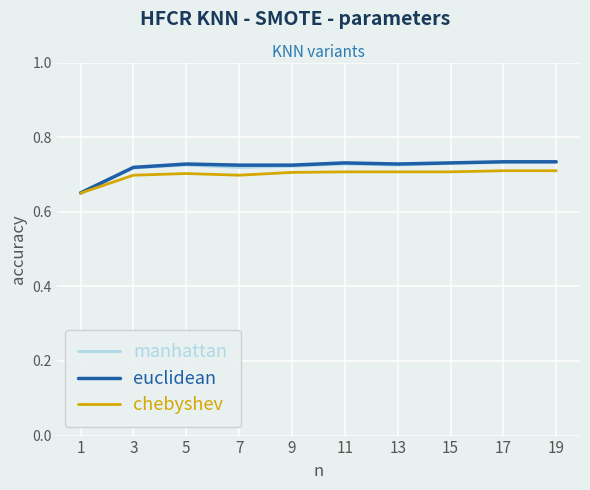

What is the total value across all series at 19?

2.2